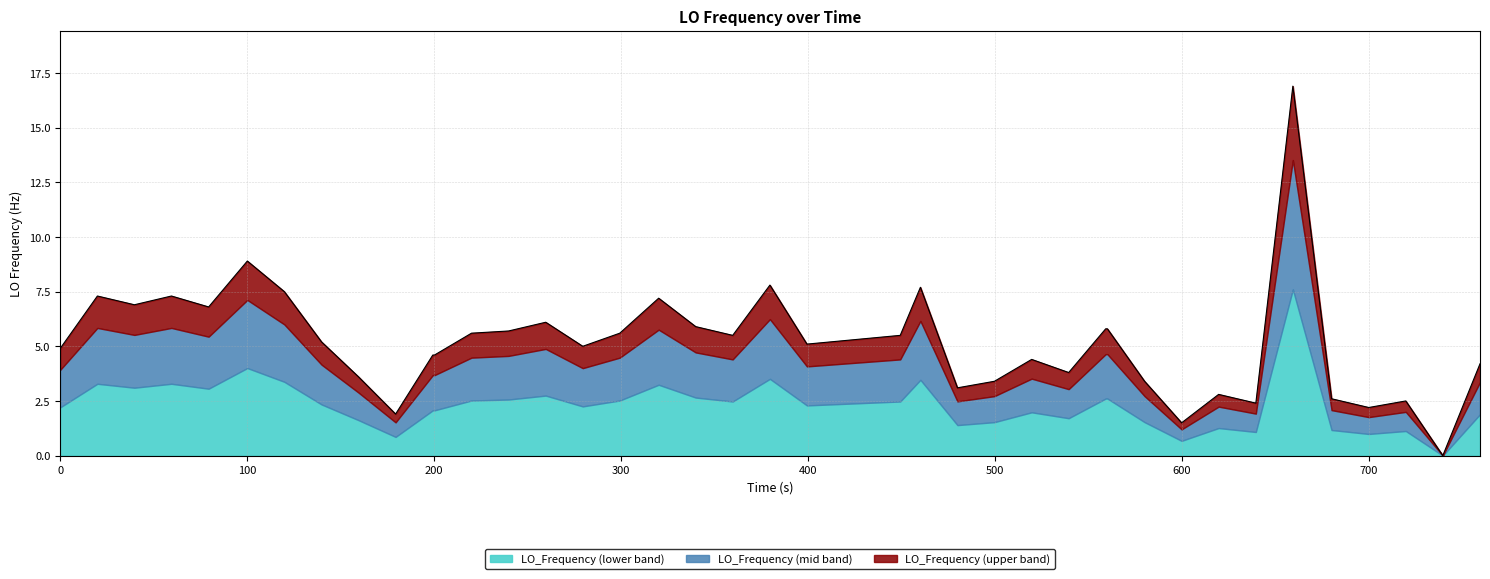

How many data points are above 5?

21